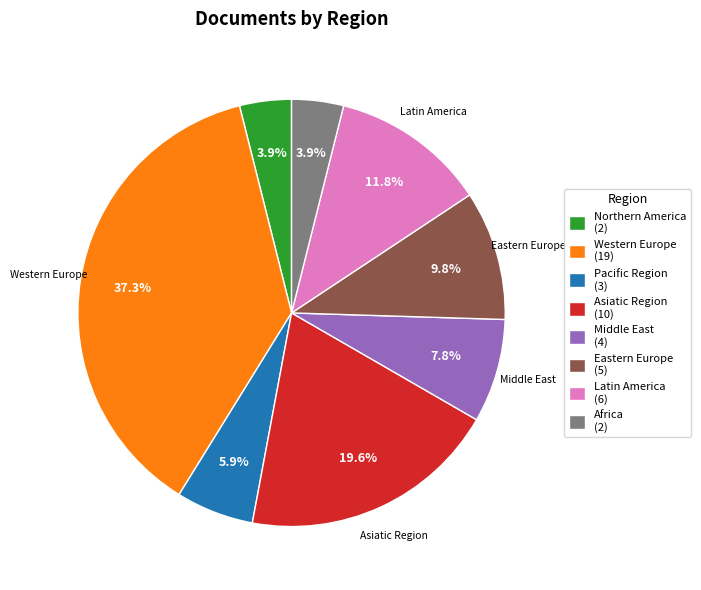

Between Northern America (2) and Pacific Region (3), which is larger?

Pacific Region (3)